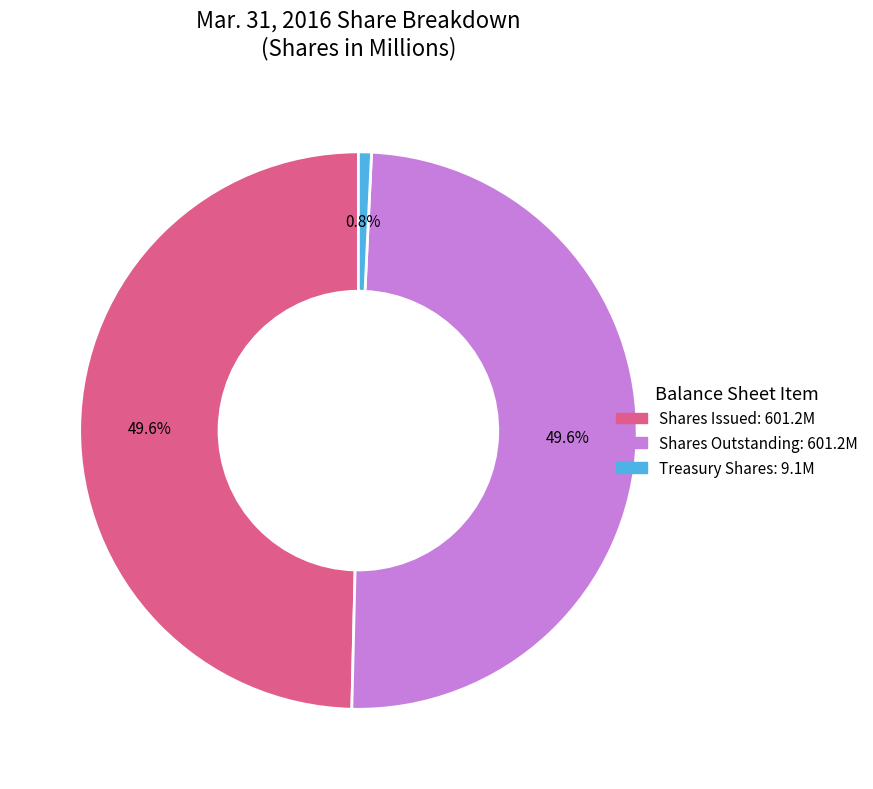

Does any single category account for the majority?

No